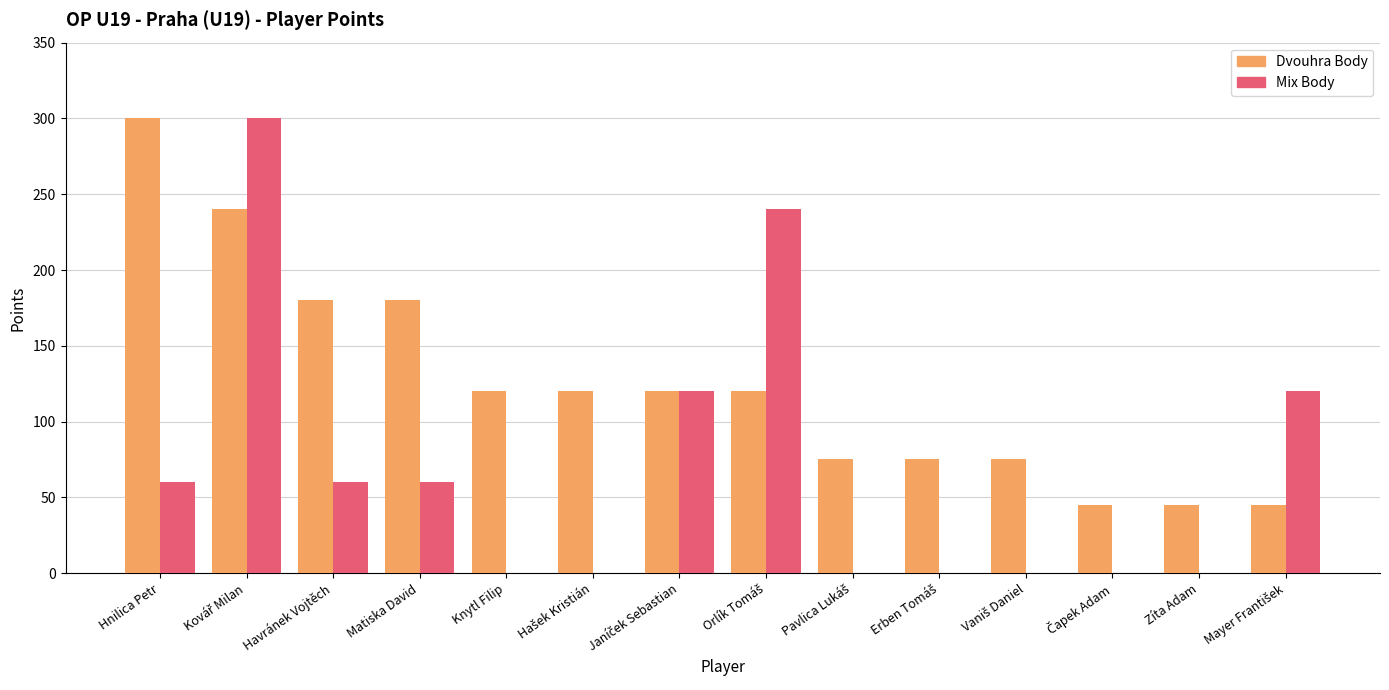

What is the sum of all Mix Body values?

960